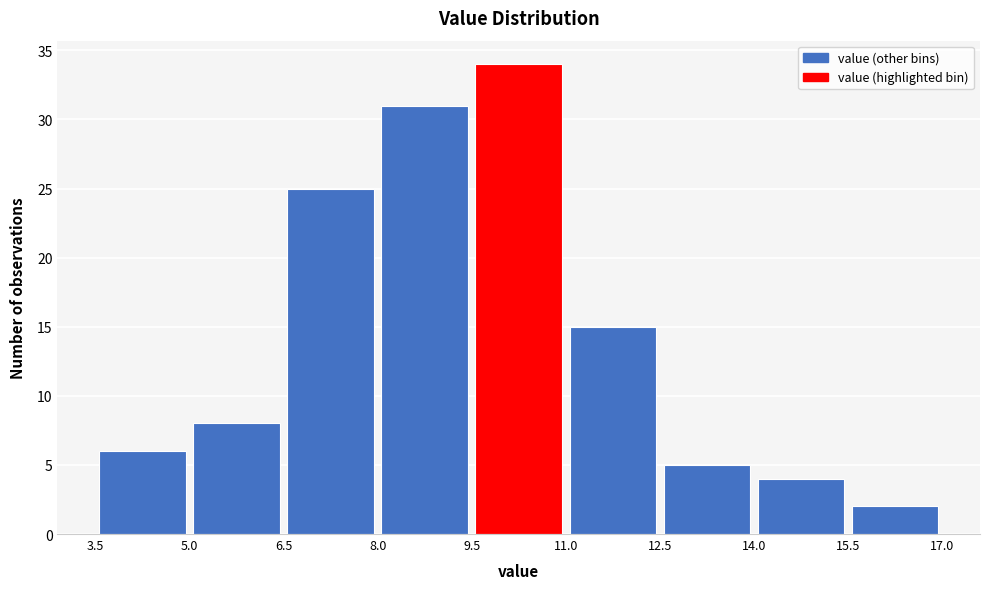

Reading left to right, transcribe this chart: for each bar, give the range it covers on the x-axis and its height. The values are not printed on the chart, so give them approximately, as read against the axis.

3.5 to 5.0: 6
5.0 to 6.5: 8
6.5 to 8.0: 25
8.0 to 9.5: 31
9.5 to 11.0: 34
11.0 to 12.5: 15
12.5 to 14.0: 5
14.0 to 15.5: 4
15.5 to 17.0: 2